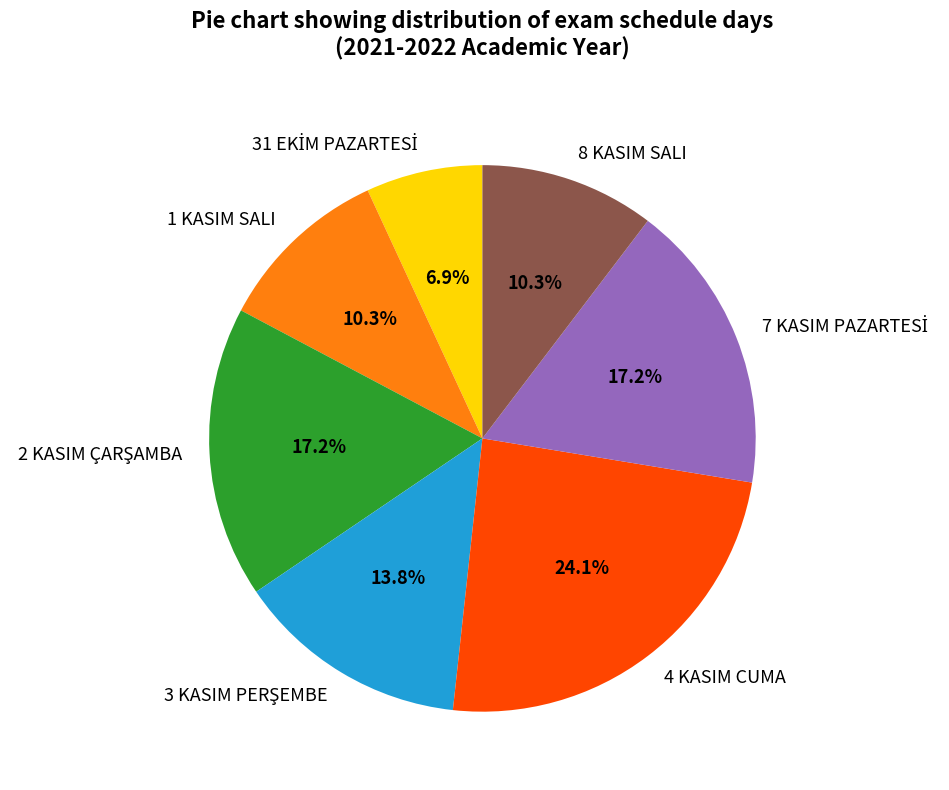

How many segments does this pie chart have?

7